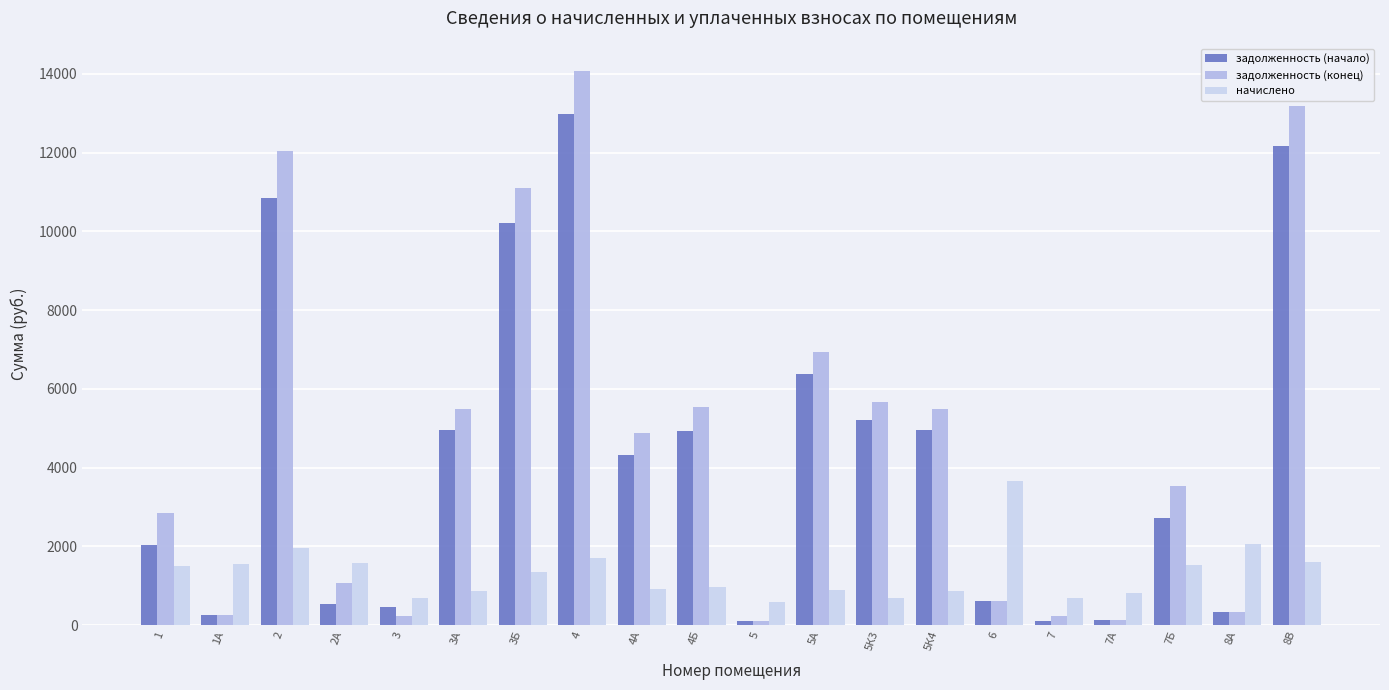

At how many categories does at least one series exceed 4589?

10